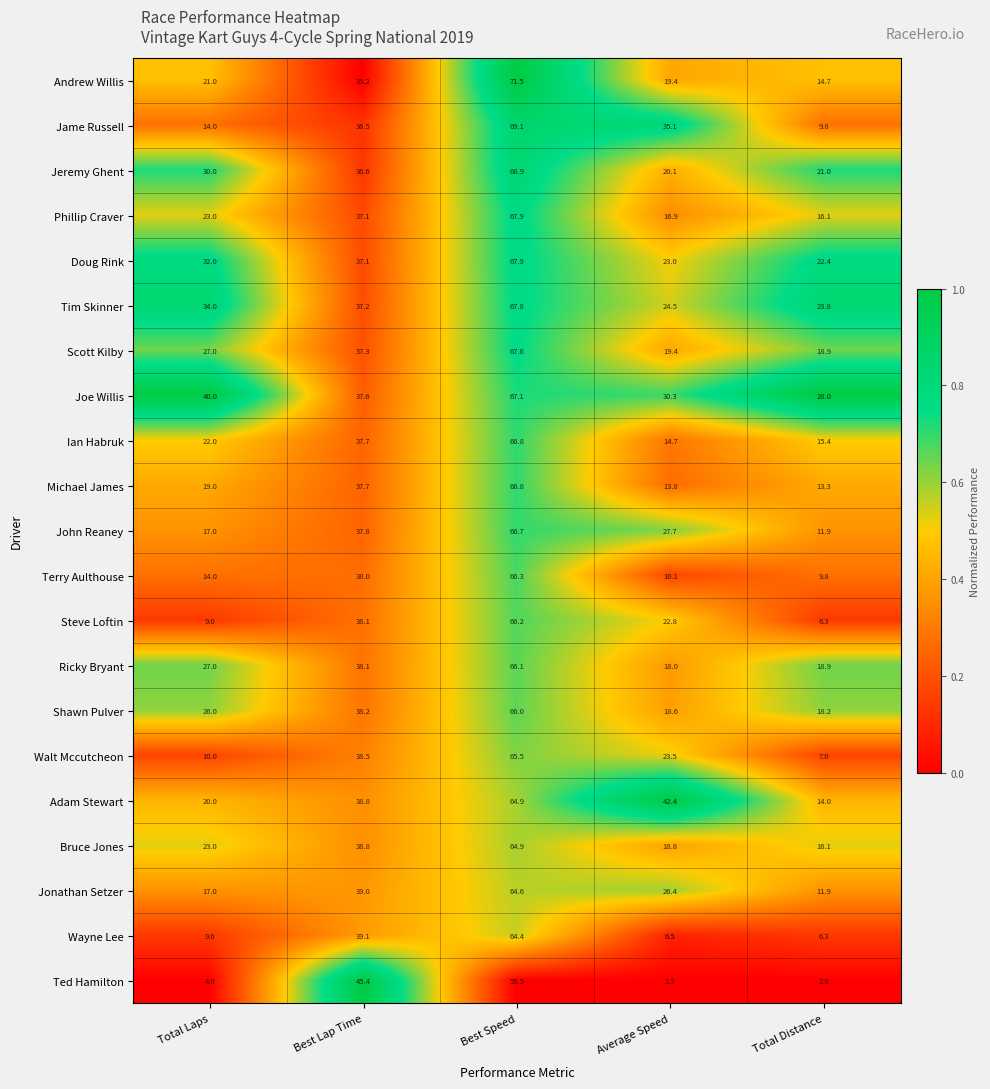

Which series has the widest spread of values?

Steve Loftin